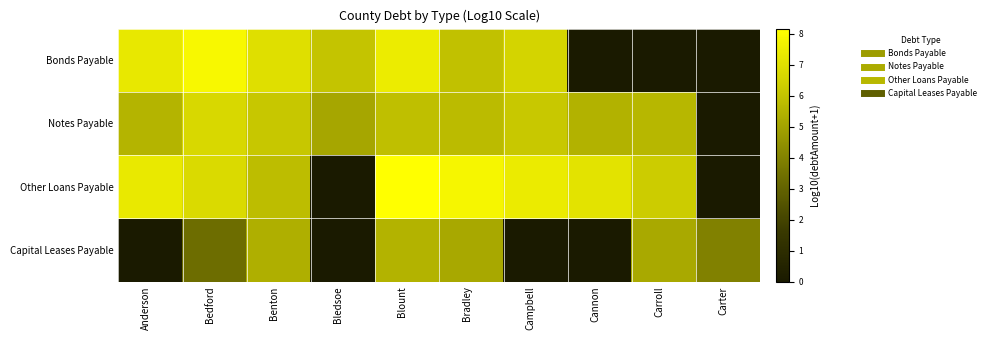

Reading left to right, what are all the values shown in this chart?

Bonds Payable: Anderson=7.3	Bedford=7.9	Benton=7.0	Bledsoe=6.1	Blount=7.4	Bradley=5.9	Campbell=6.5	Cannon=0.0	Carroll=0.0	Carter=0.0
Notes Payable: Anderson=5.5	Bedford=6.7	Benton=6.1	Bledsoe=5.1	Blount=5.9	Bradley=5.8	Campbell=6.2	Cannon=5.5	Carroll=5.6	Carter=0.0
Other Loans Payable: Anderson=7.3	Bedford=6.8	Benton=5.8	Bledsoe=0.0	Blount=8.2	Bradley=7.8	Campbell=7.4	Cannon=7.1	Carroll=6.3	Carter=0.0
Capital Leases Payable: Anderson=0.0	Bedford=3.3	Benton=5.4	Bledsoe=0.0	Blount=5.5	Bradley=5.1	Campbell=0.0	Cannon=0.0	Carroll=5.2	Carter=4.0